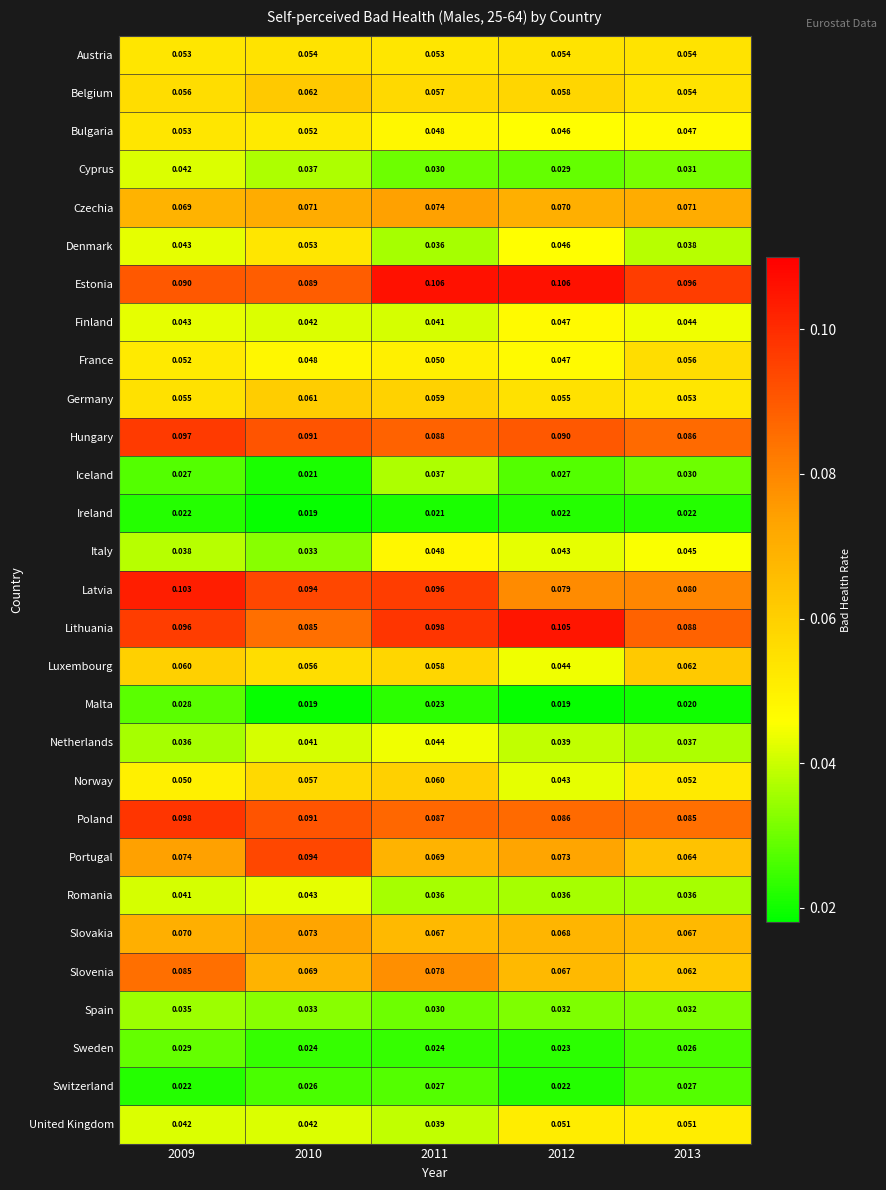

What is the total value across all series at 2009?

1.6